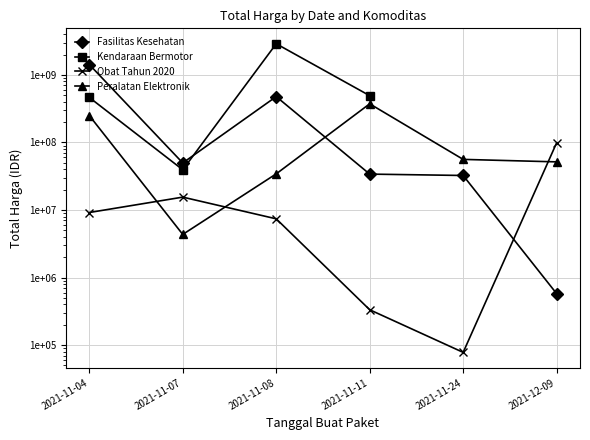

The value of Peralatan Elektronik at 2021-11-11 is 373404000.0. True or false?

True